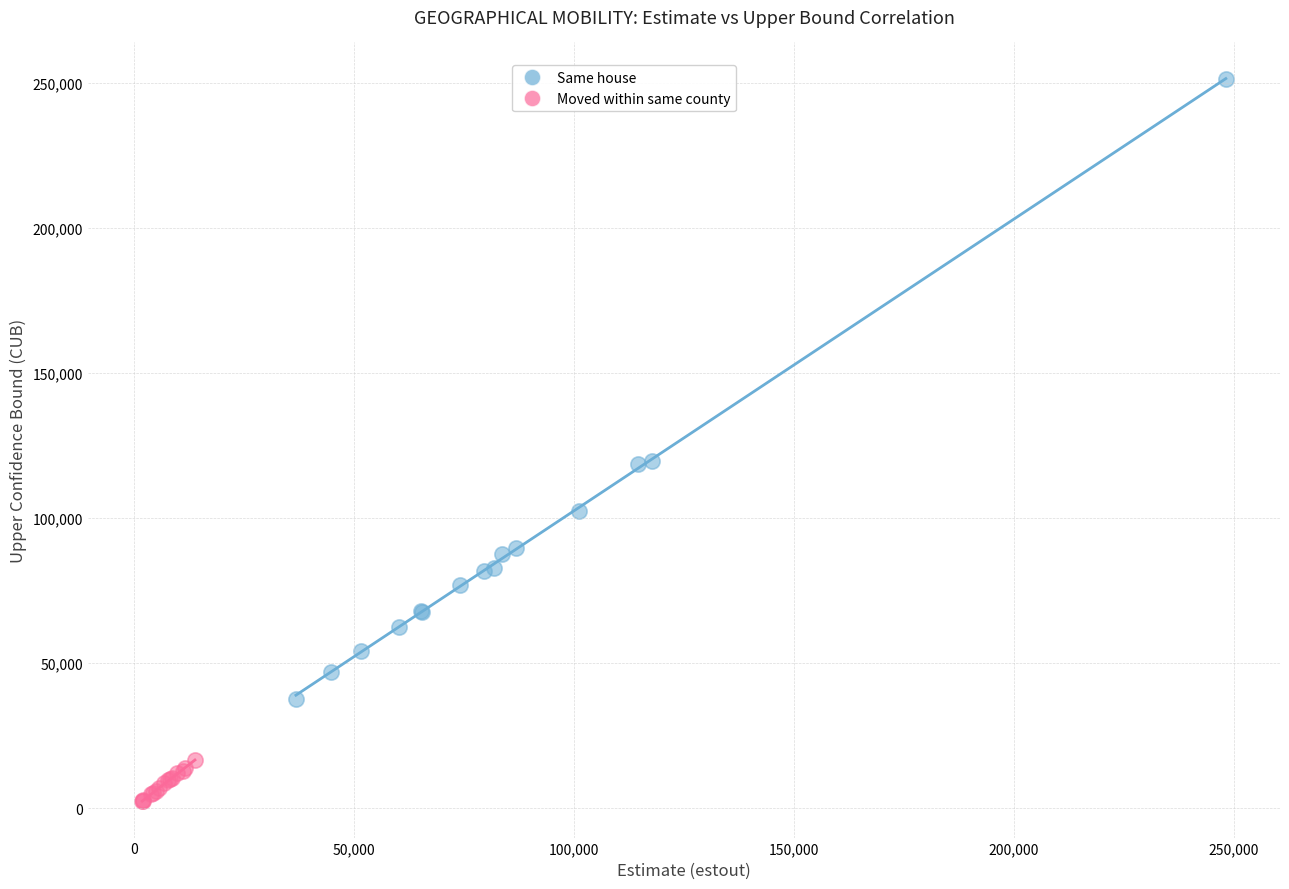

Which series contains the highest Y value?

Same house